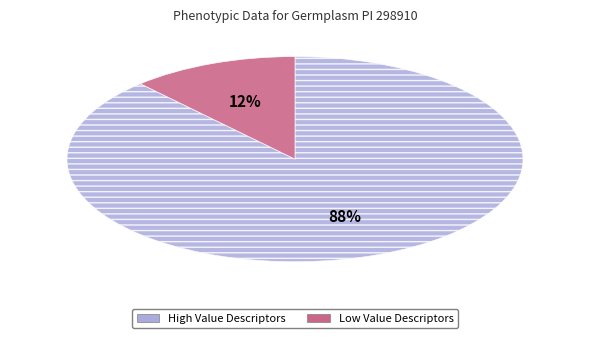

To the nearest percent, what is the difference between the largest and smallest slice percentages?

76%